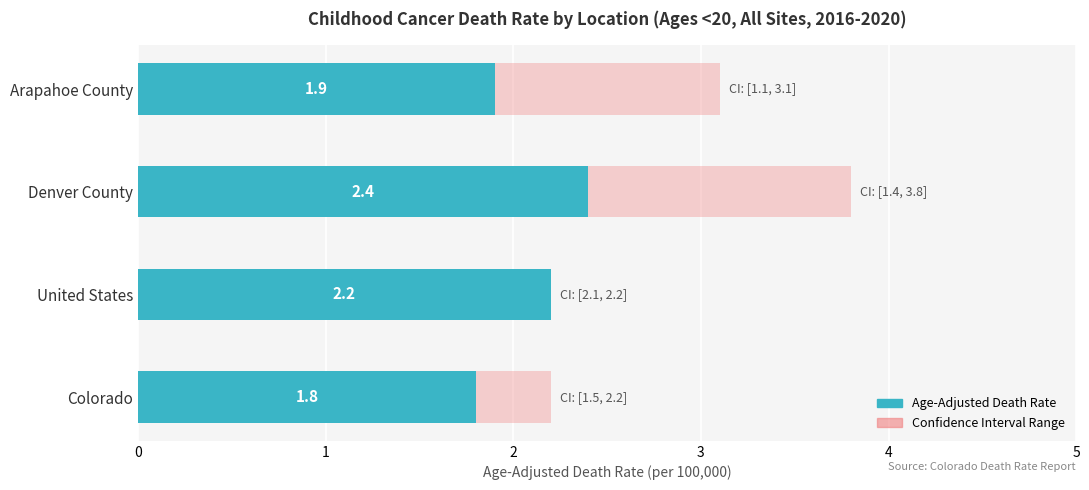

Which series has the widest spread of values?

Confidence Interval Range